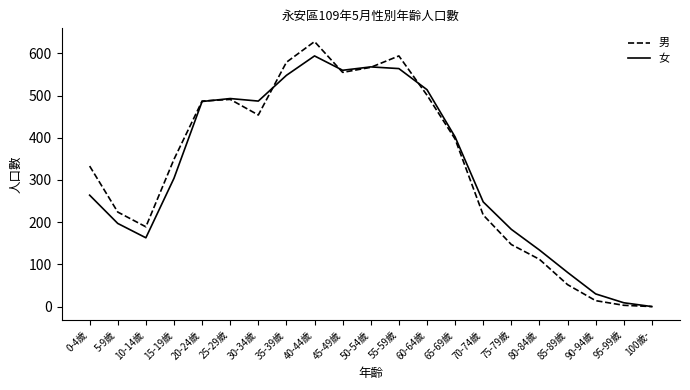

Which series changed the most between 10-14歲 and 45-49歲?

女